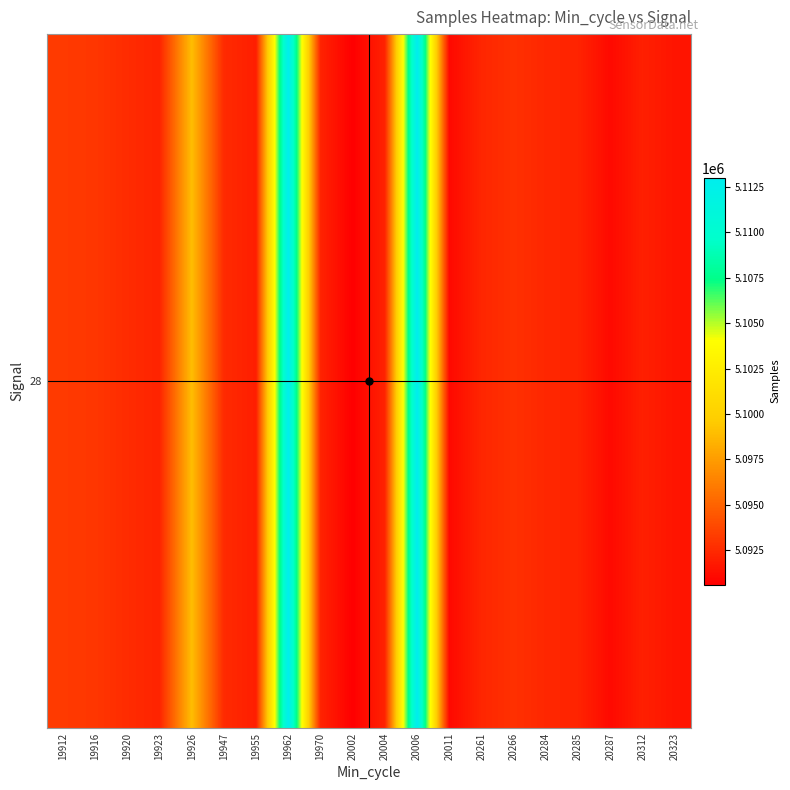

Reading left to right, extract all data points from this chart.

5093173	5093018	5092551	5092193	5098947	5092493	5091957	5112798	5092180	5090614	5092136	5113001	5091022	5092297	5092760	5092336	5092200	5091052	5092025	5091538